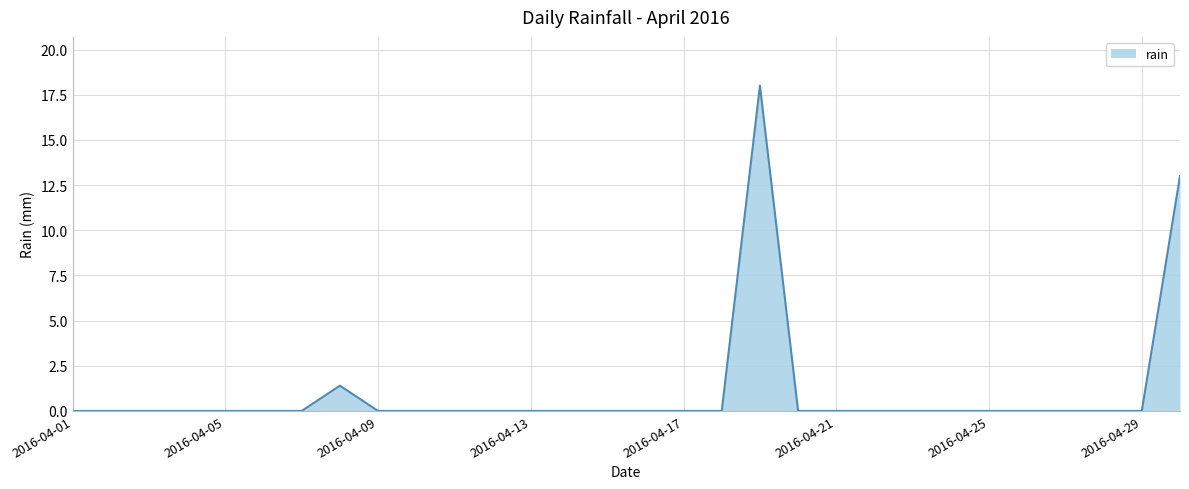

What is the difference between the maximum and minimum values?

18.0